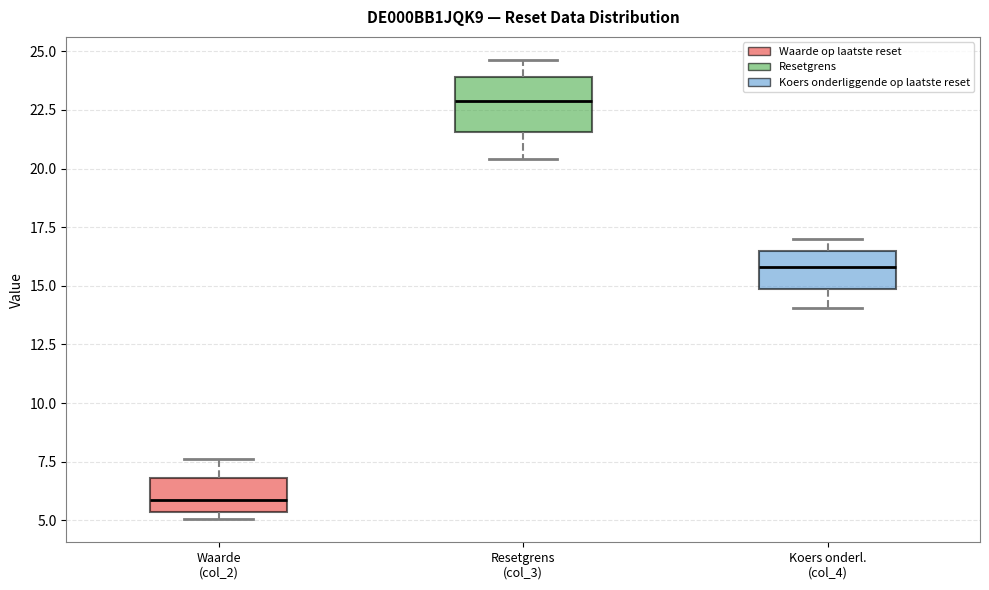

Reading left to right, transcribe this box plot: for each box, give where its median line is, the range the box spans, and where its two whiskers end, as read against the y-axis. The values are not printed on the chart, so give them approximately, as read against the axis.

Waarde (col_2): median 6.0, box 5.5 to 7.0, whiskers 5.0 to 7.5
Resetgrens (col_3): median 23.0, box 21.5 to 24.0, whiskers 20.5 to 24.5
Koers onderl. (col_4): median 16.0, box 15.0 to 16.5, whiskers 14.0 to 17.0